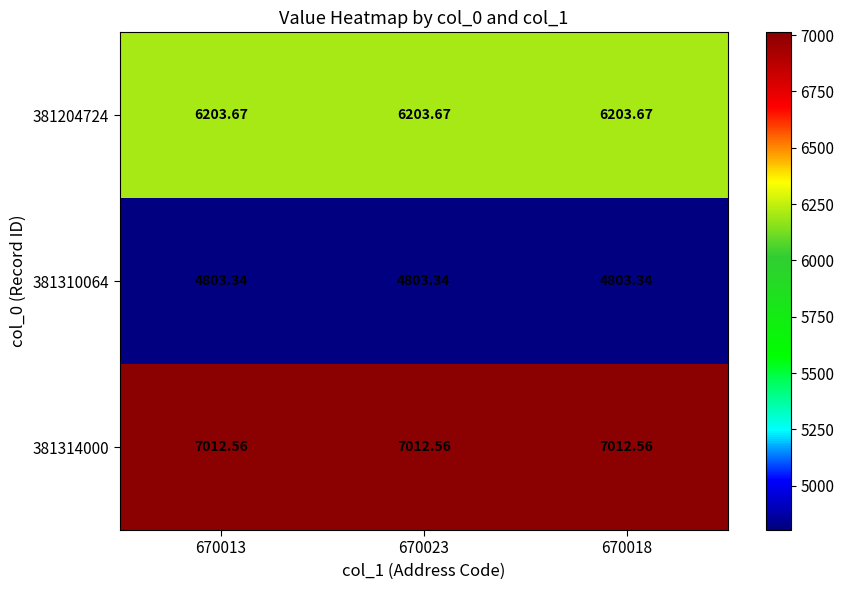

Is the value of 381204724 at 670013 greater than the value of 381310064 at 670013?

Yes